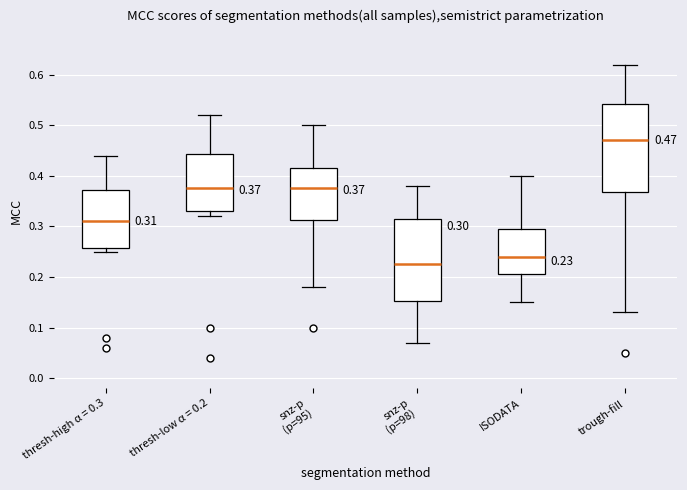

Which box has the highest median line?

trough-fill